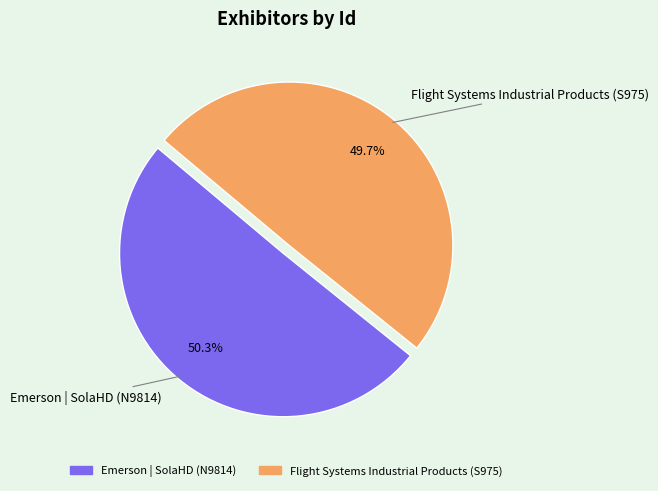

To the nearest percent, what is the combined percentage of Flight Systems Industrial Products (S975) and Emerson | SolaHD (N9814)?

100%